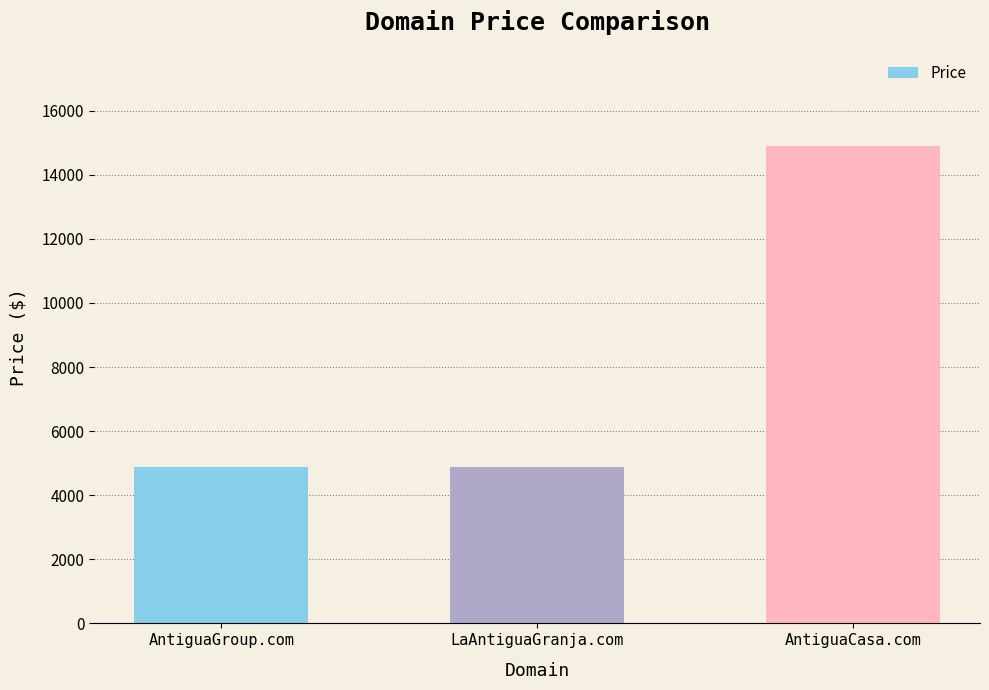

The value at AntiguaCasa.com is 6607. True or false?

False